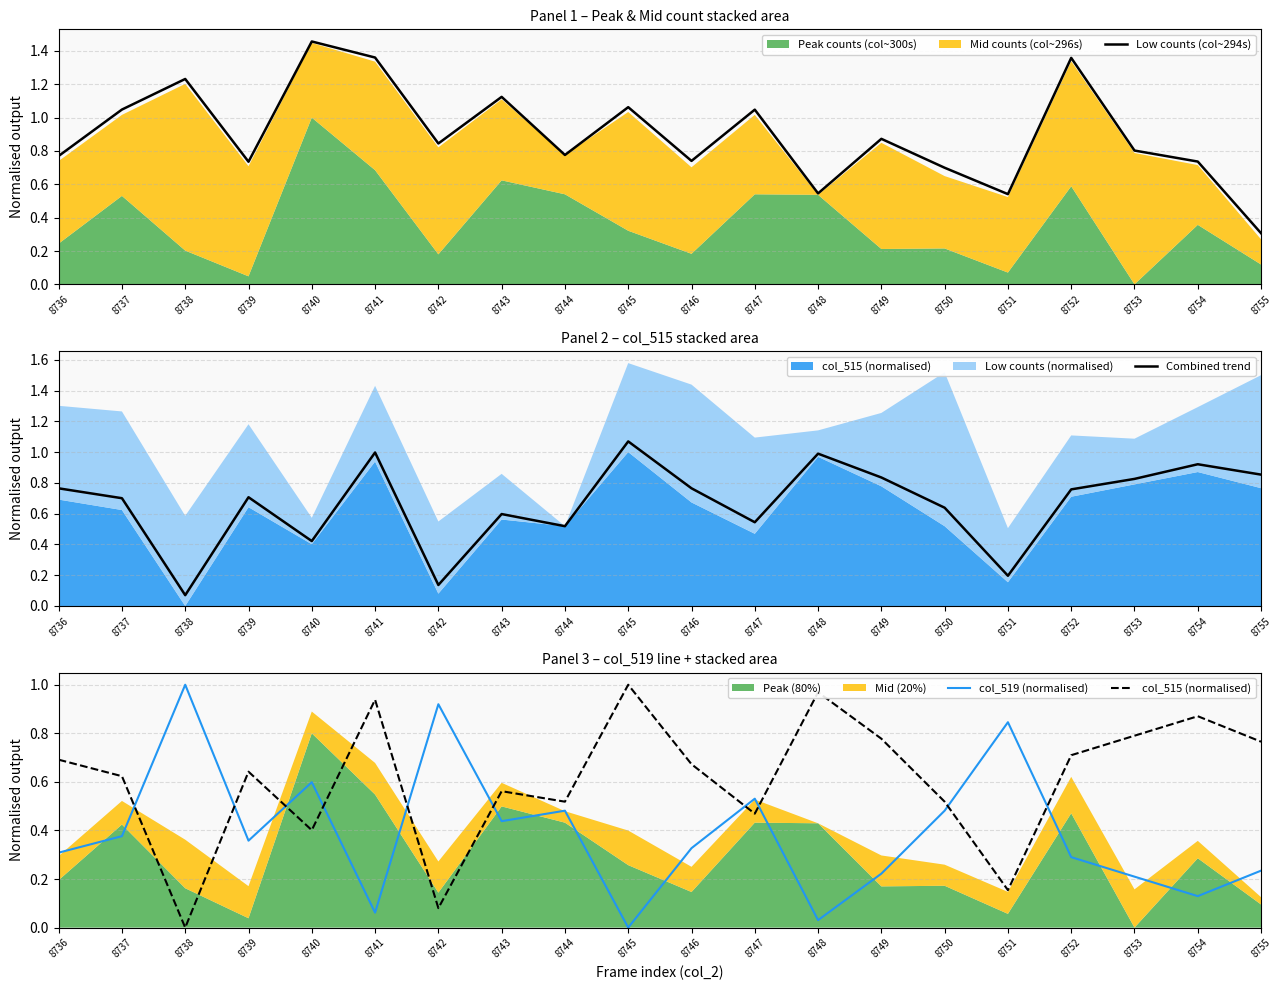

Where do Low counts (col~294s) and col_519 (normalised) first cross each other?

8741 and 8742